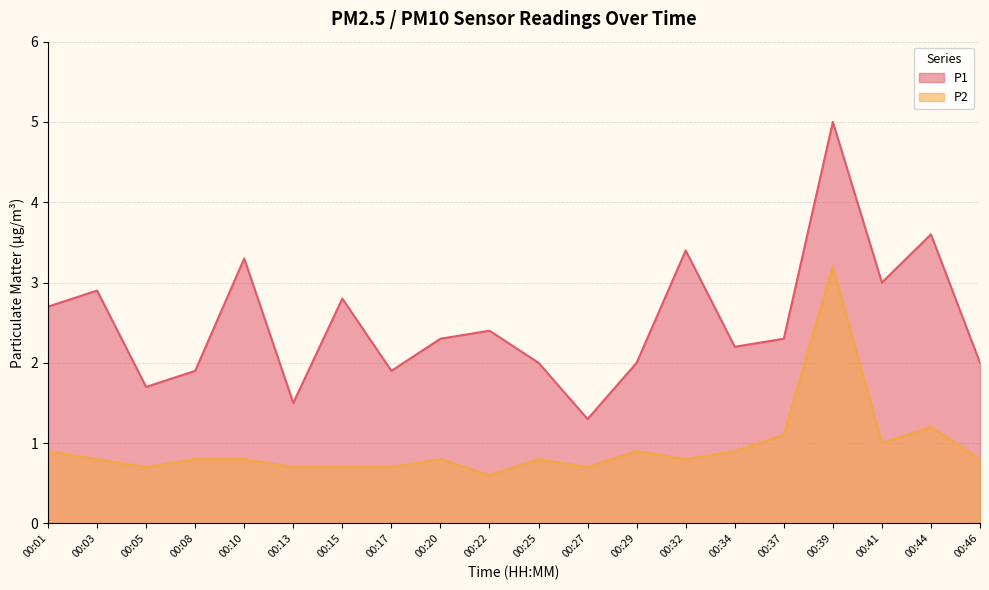

What are all the series names shown in the legend?

P1, P2